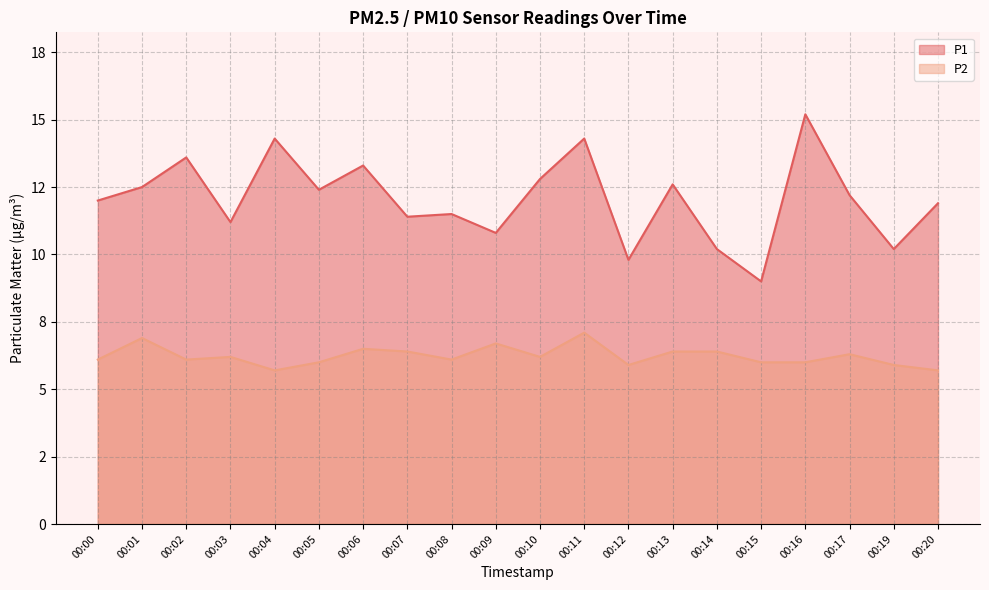

What is the minimum value for P2?

5.7